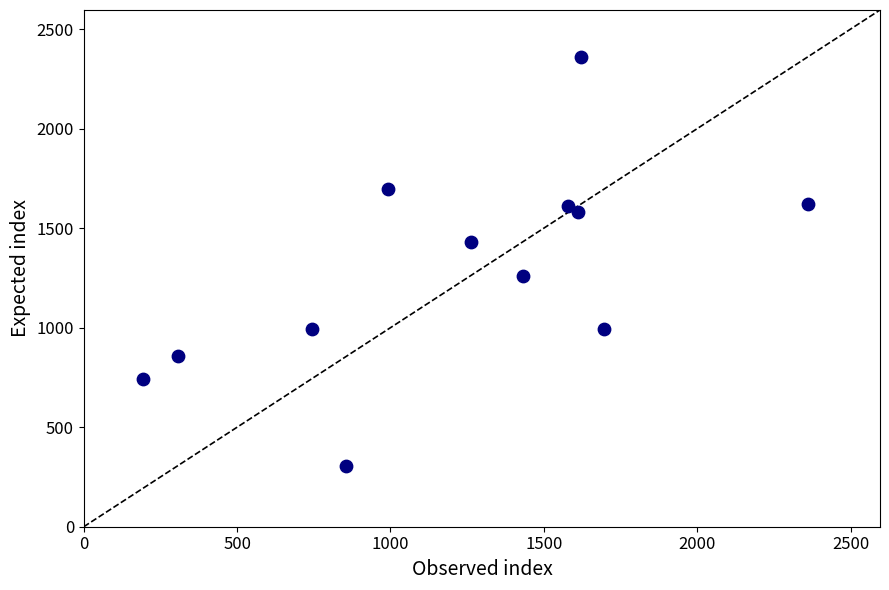

What Y value in the scatter plot is closest to 1333?

1262